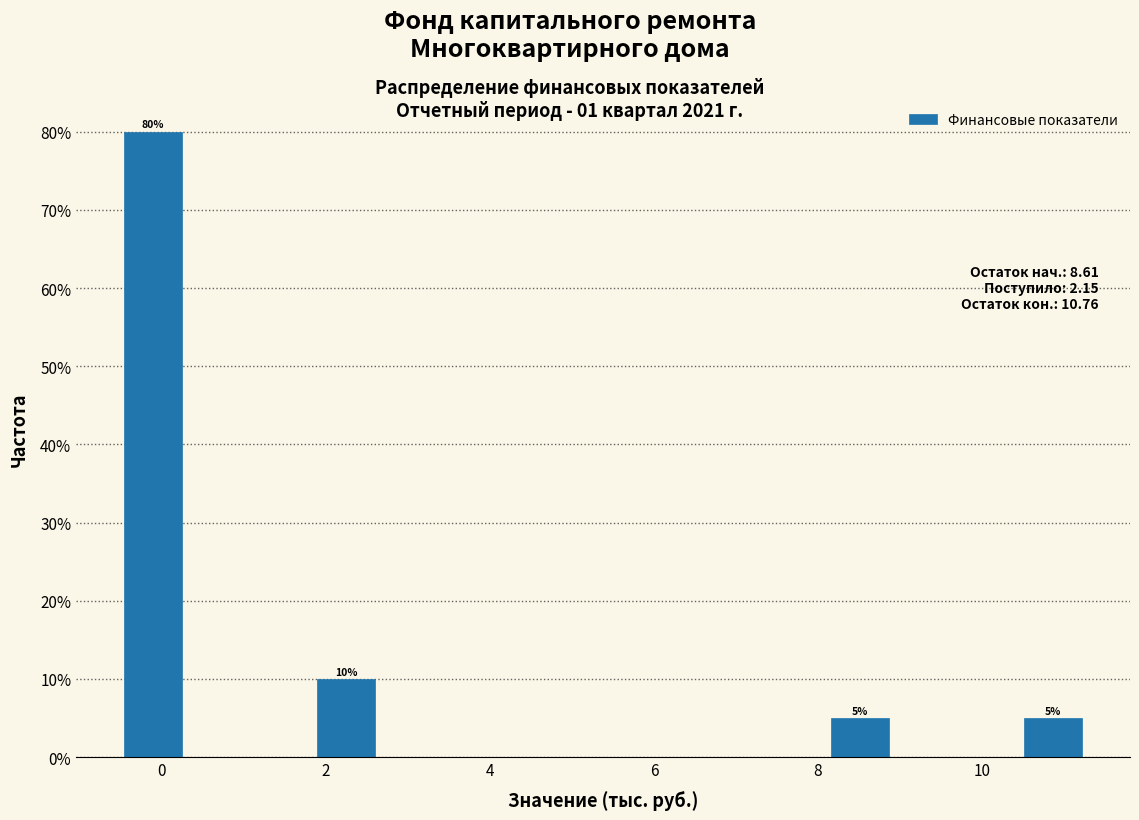

Read against the x-axis, roughly where is the centre of the tallest bar?

-0.2